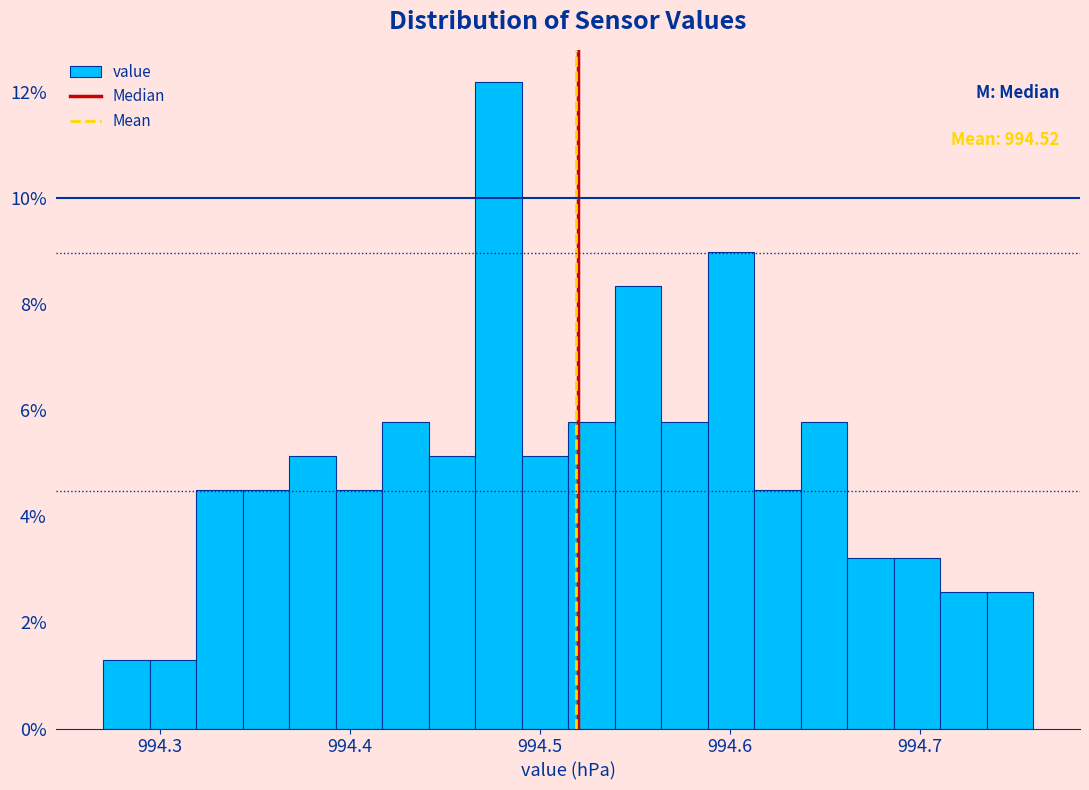

Around what value on the x-axis is the tallest bar? Give the approximate position of its centre, as read against the axis.

994.48